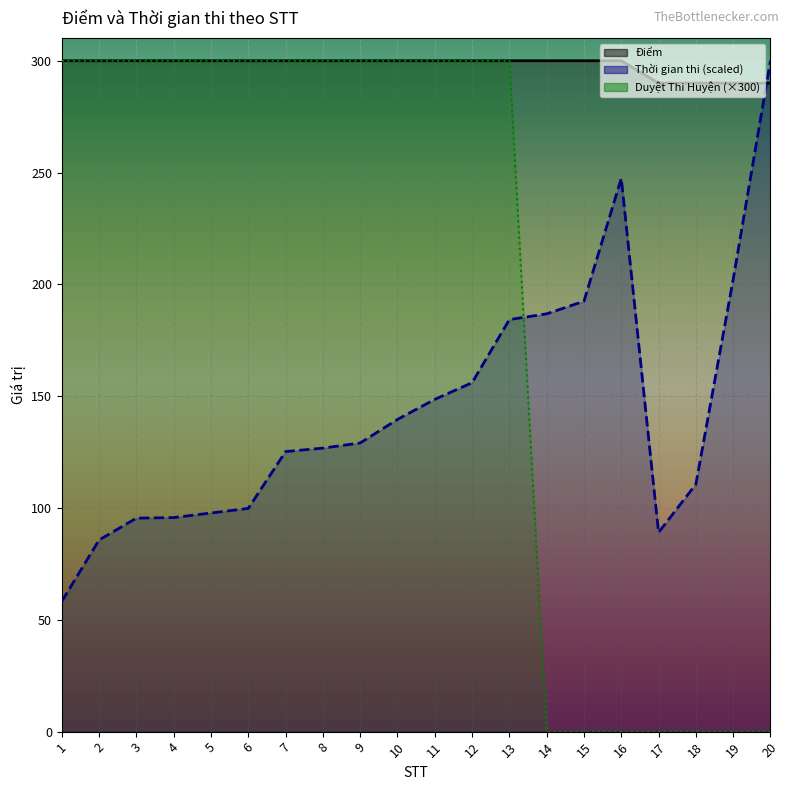

What is the maximum value for Duyet Thi Huyen?

300.0